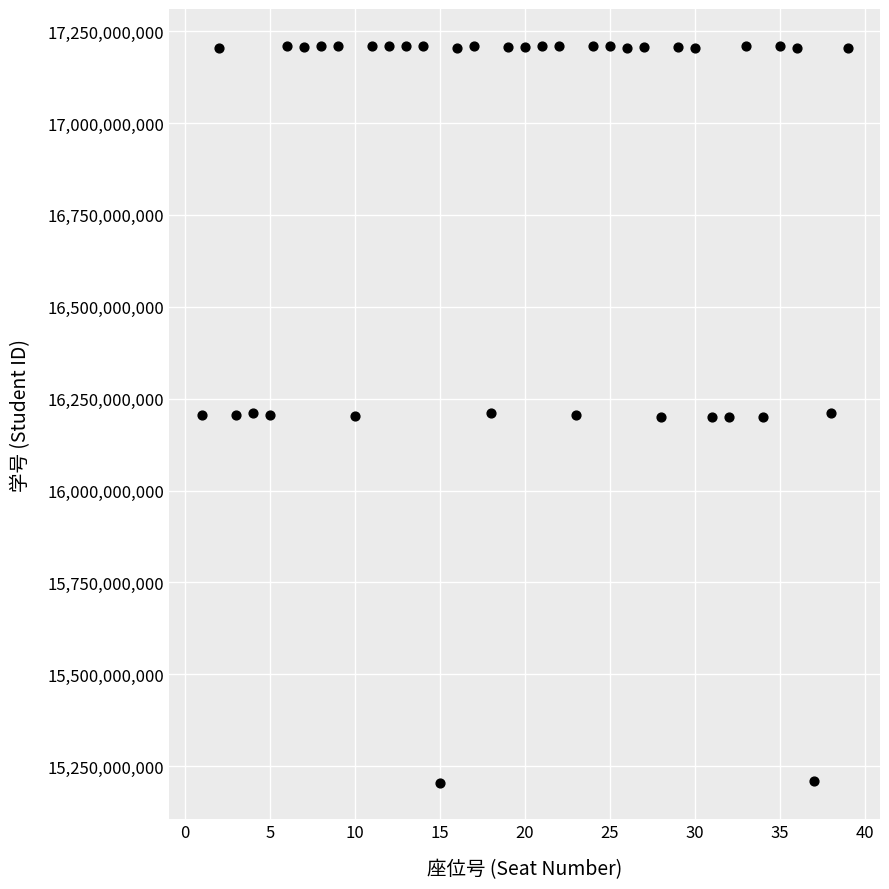

What is the range of X values (max minus min)?

38